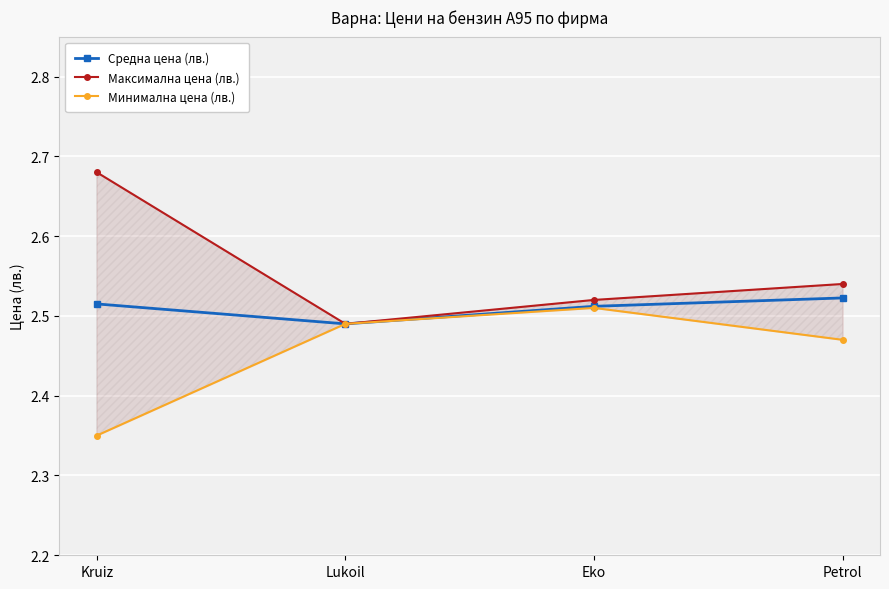

True or false: Минимална цена (лв.) and Максимална цена (лв.) intersect in this chart.

False